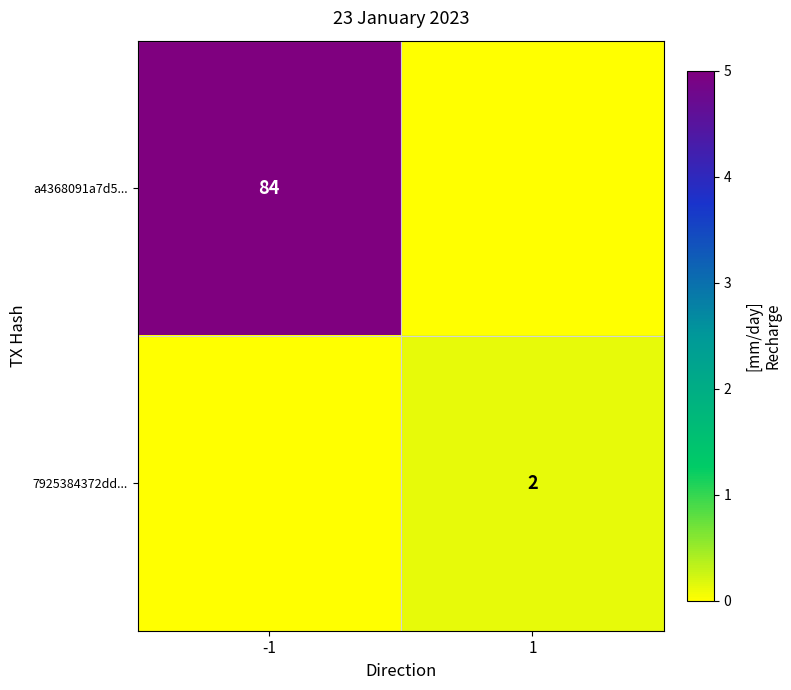

The value of 7925384372dd... at 1 is 1. True or false?

False